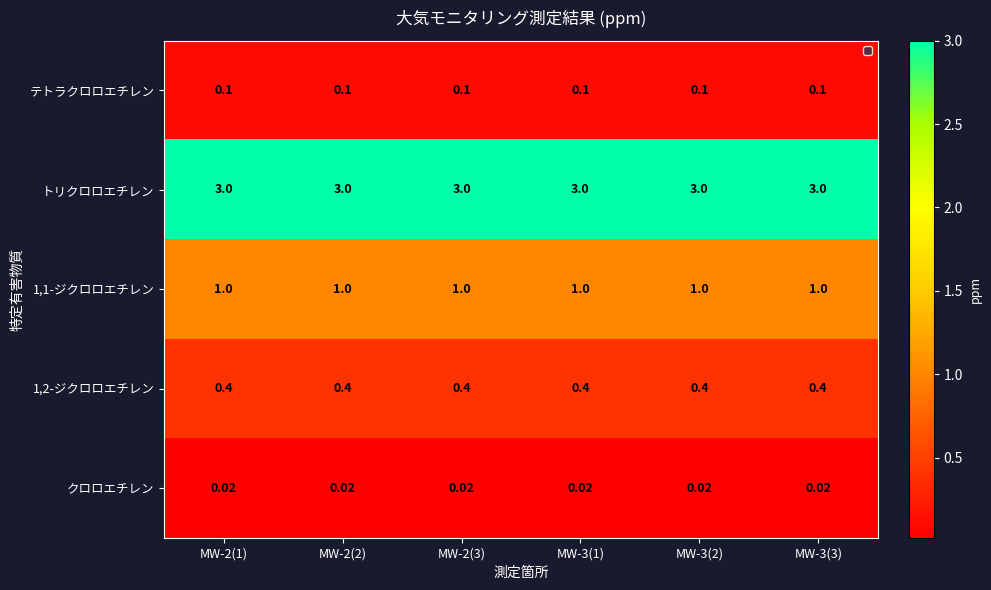

Which series has the largest total across all categories?

トリクロロエチレン